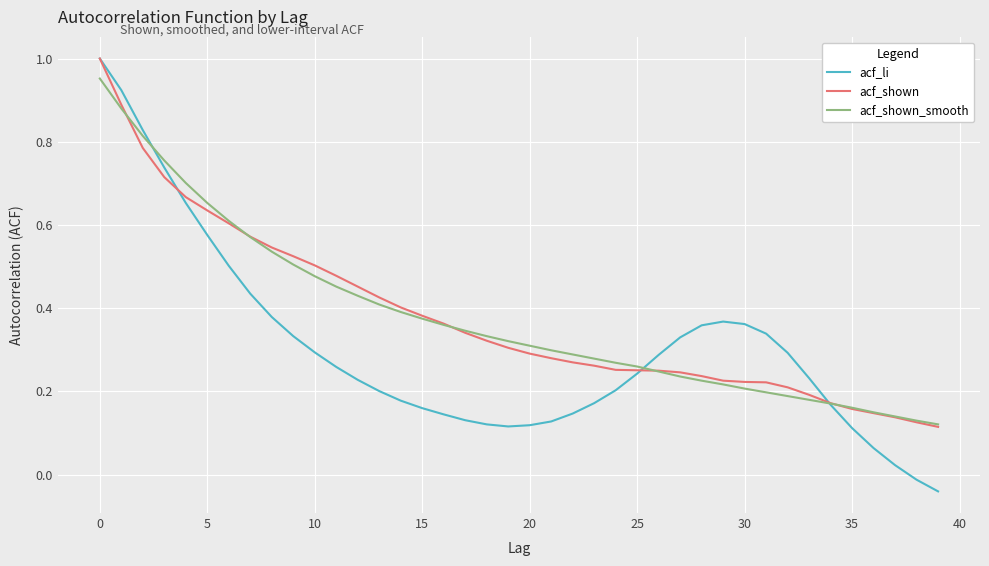

How many lines are shown in the chart?

3